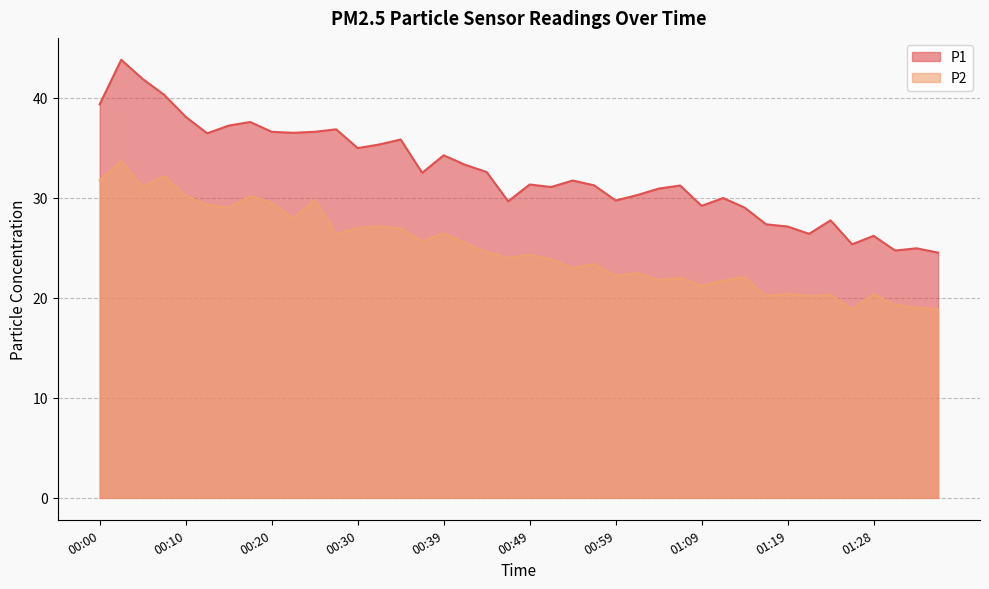

Between 00:45 and 01:11, which series saw the biggest shift?

P2